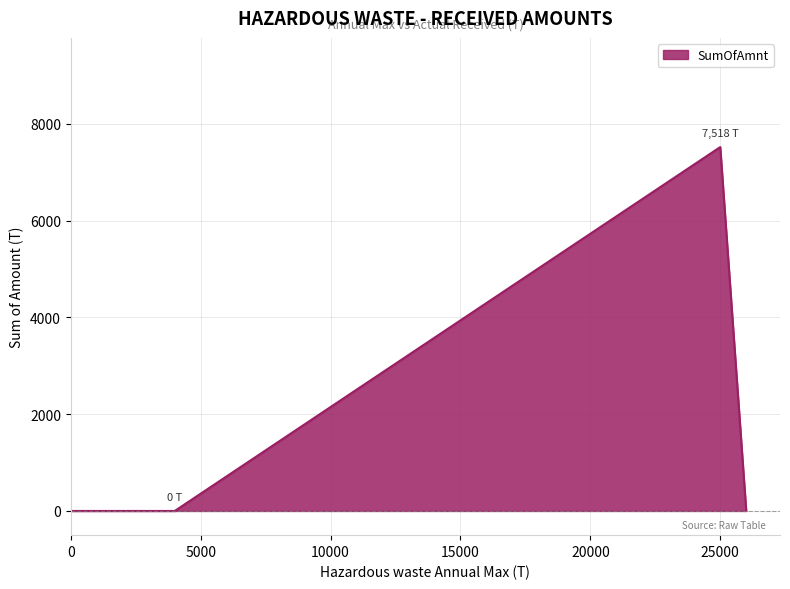

What is the difference between the maximum and minimum values?

7518